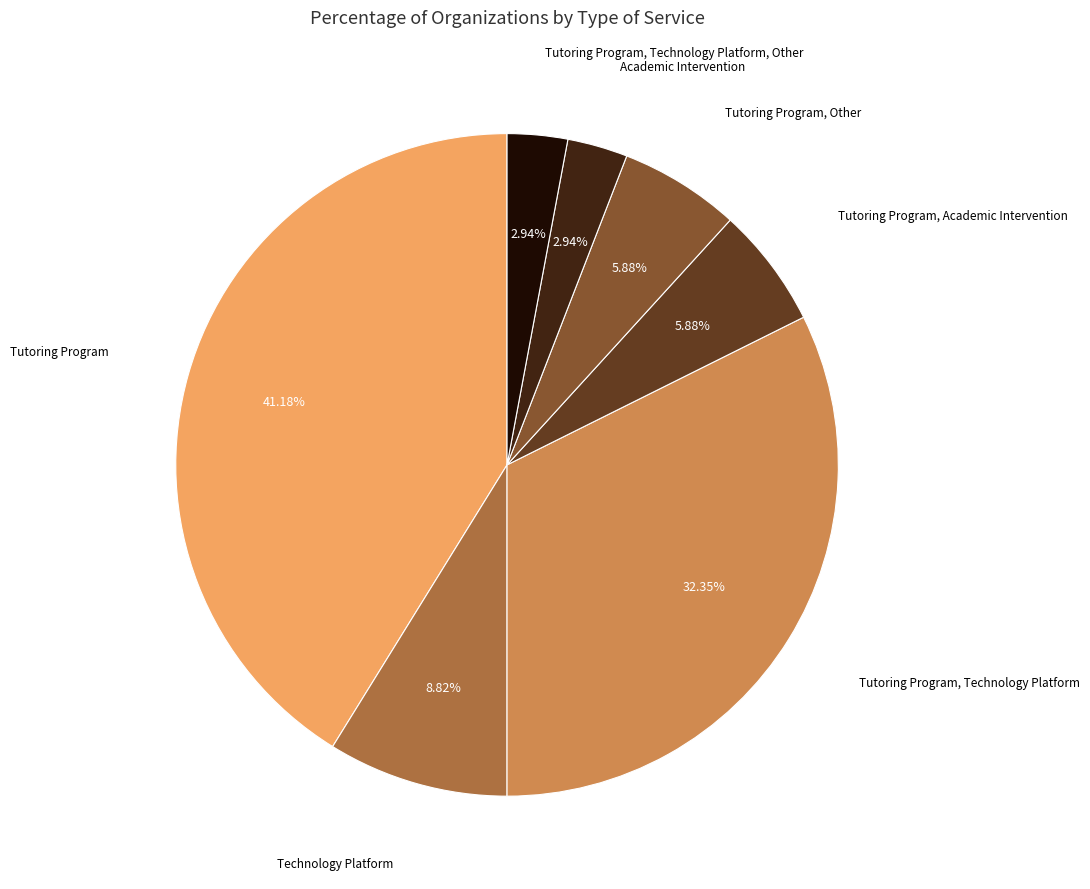

Is there any slice that represents more than half of the pie?

No